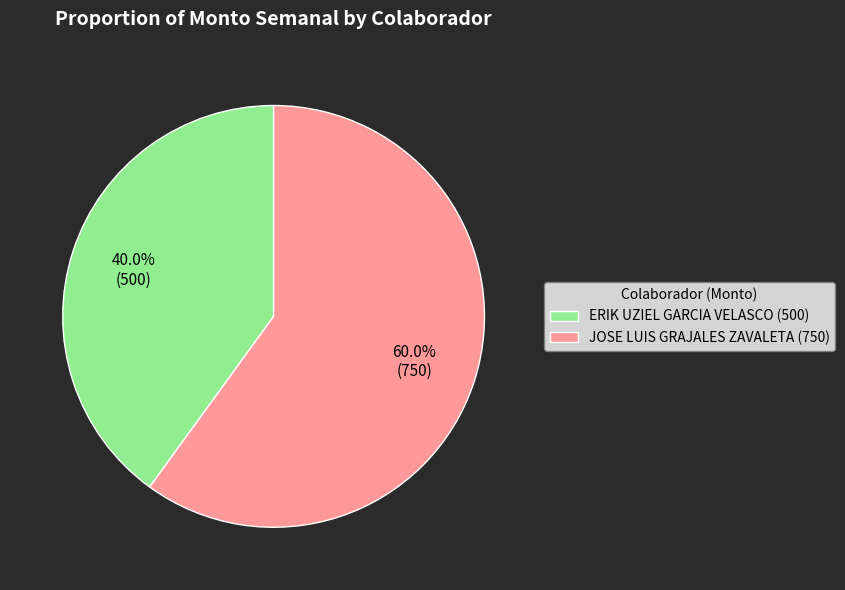

Rank the categories by value from highest to lowest.

JOSE LUIS GRAJALES ZAVALETA, ERIK UZIEL GARCIA VELASCO